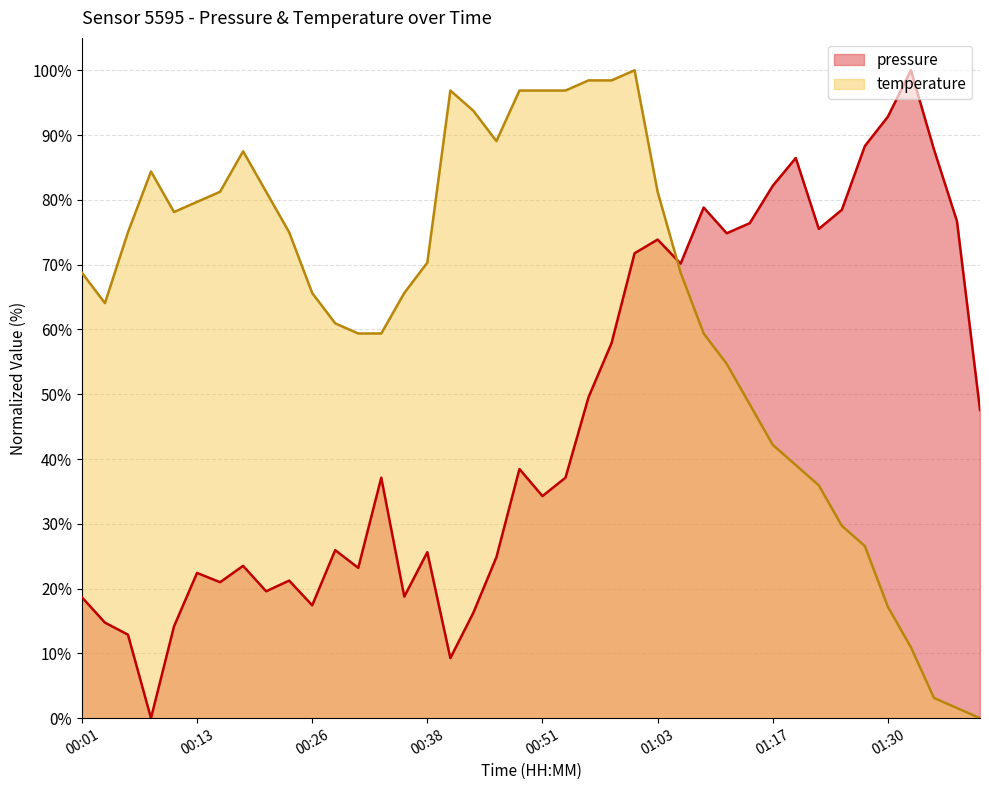

How many lines are shown in the chart?

2